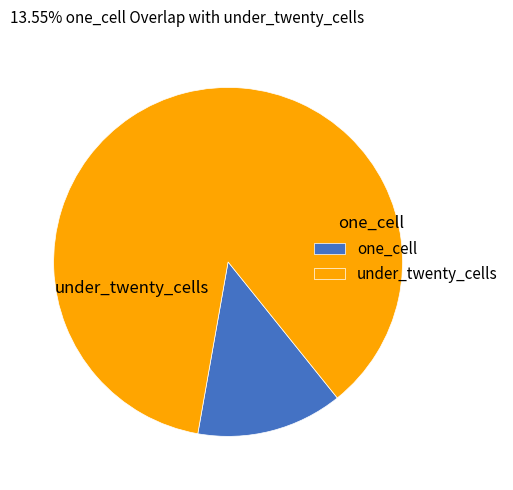

Is under_twenty_cells the majority of the pie?

Yes